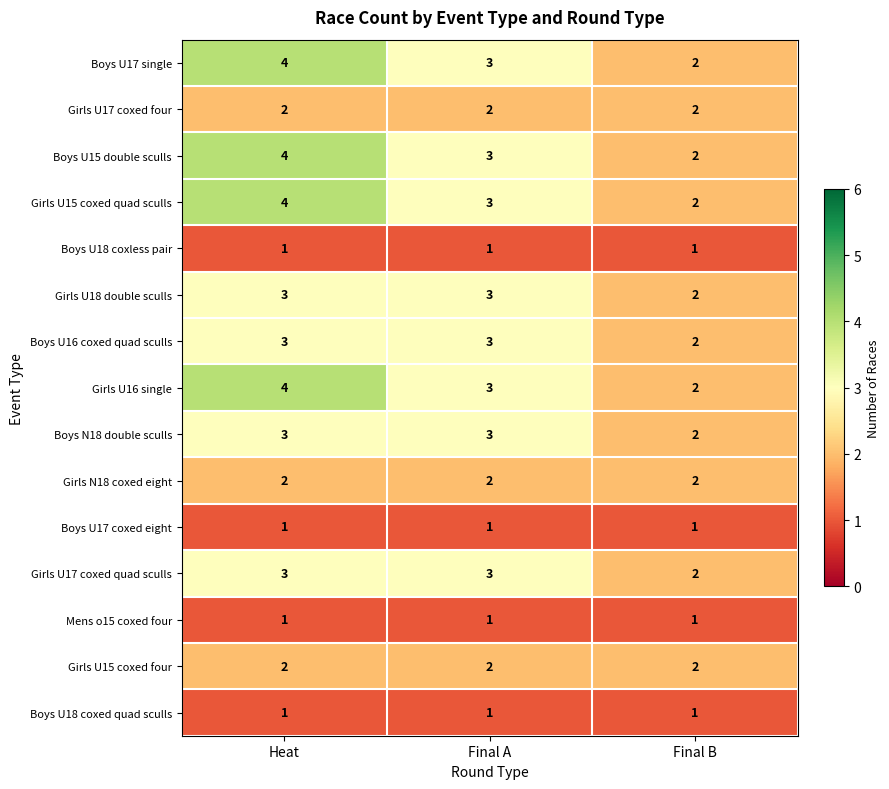

True or false: Girls U15 coxed four has a value of 2 at Heat.

True